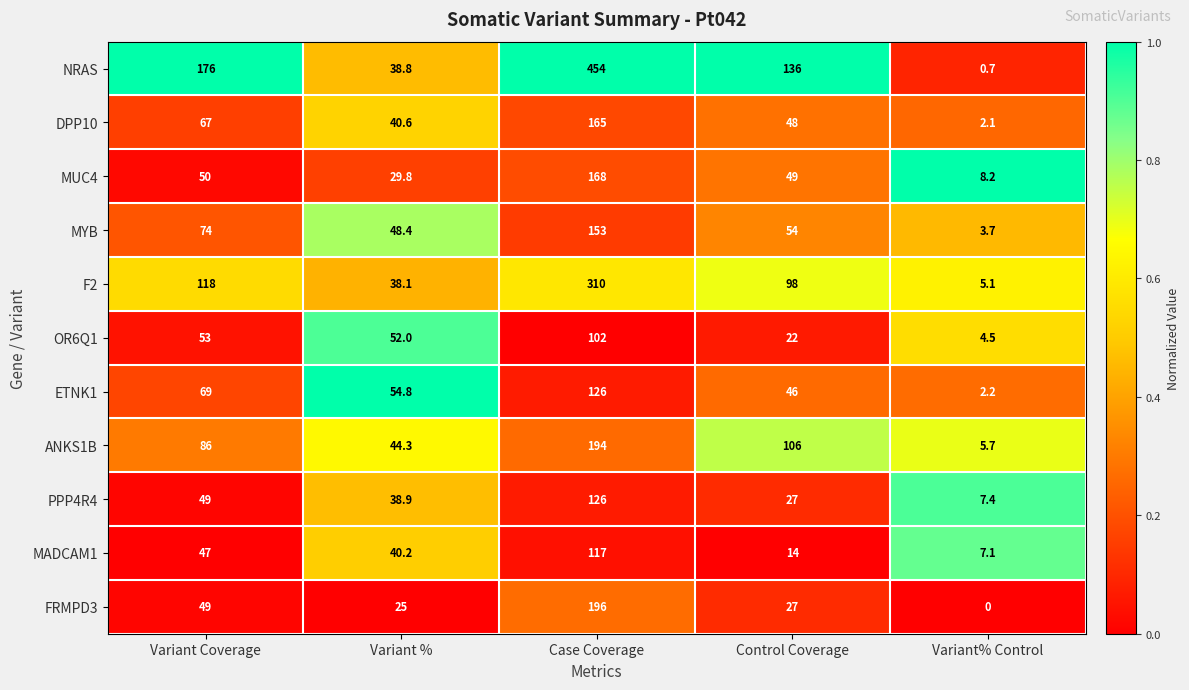

Rank the categories by MYB value from highest to lowest.

Case Coverage, Variant Coverage, Control Coverage, Variant %, Variant% Control